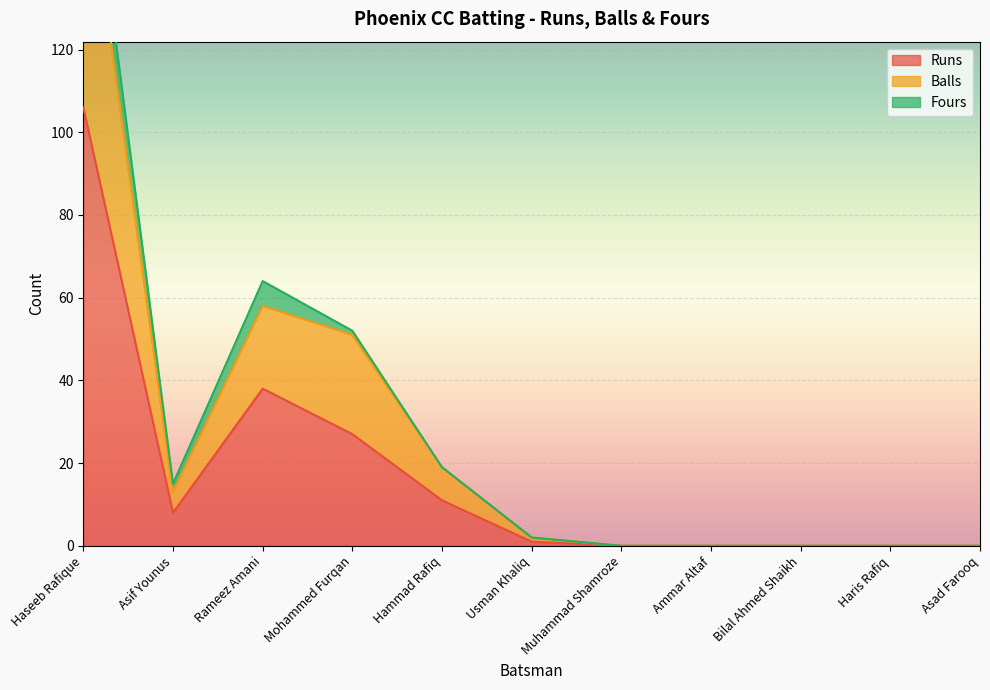

How many interior local valleys does the Balls series have?

1